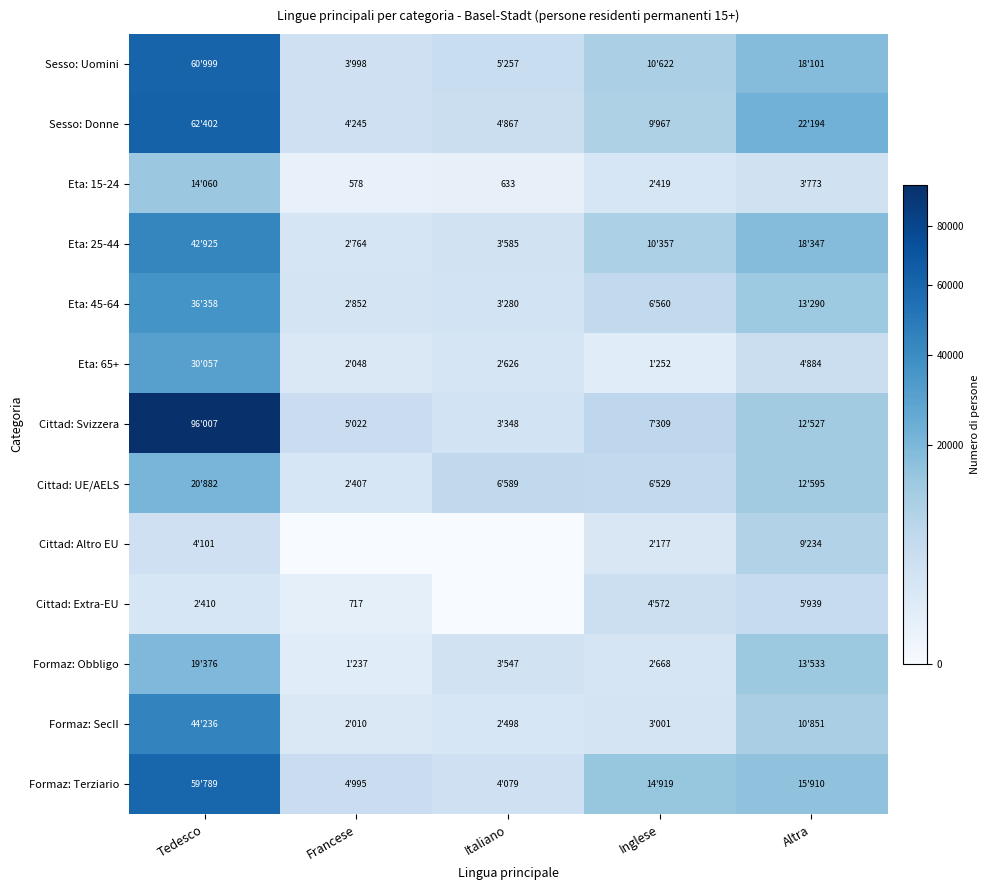

What is the total value across all series at Inglese?

82358.9